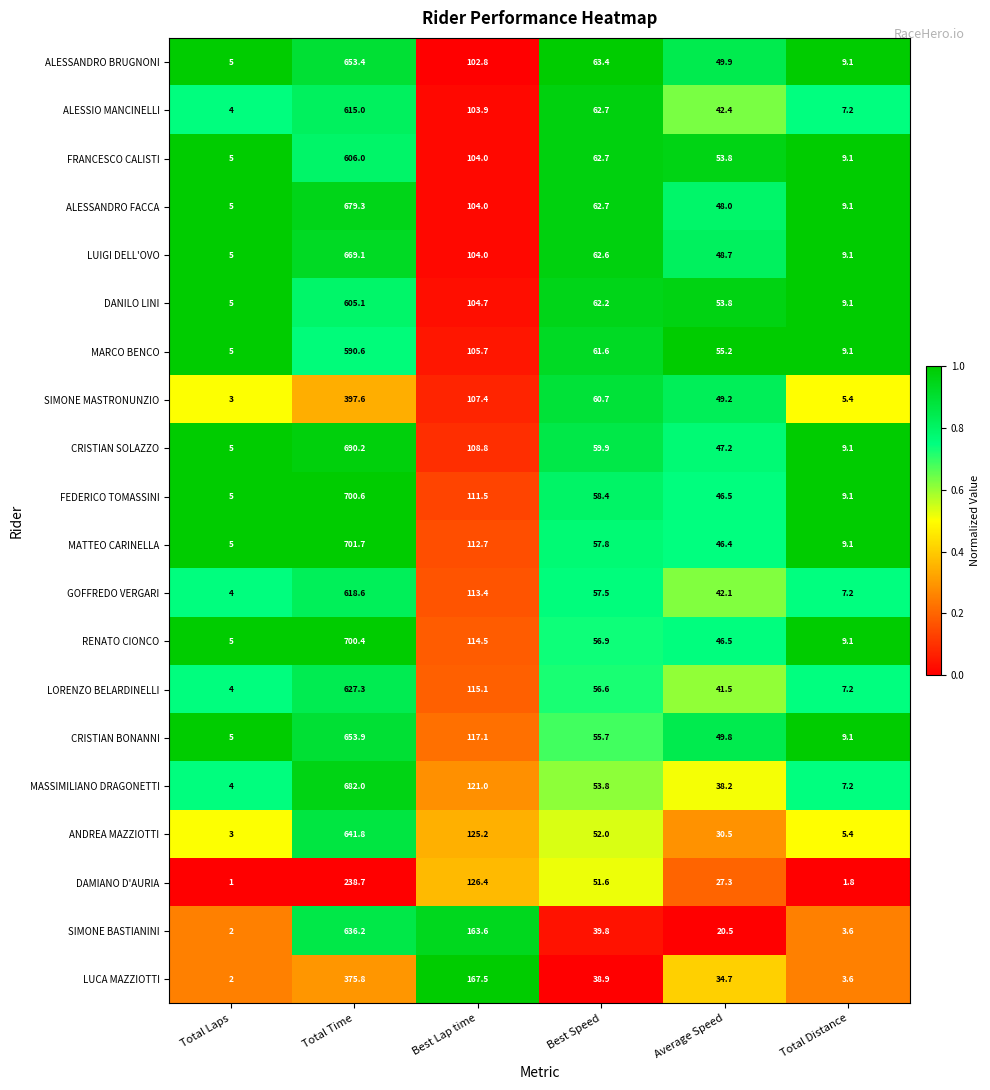

At which category is the sum across all series the highest?

Total Time